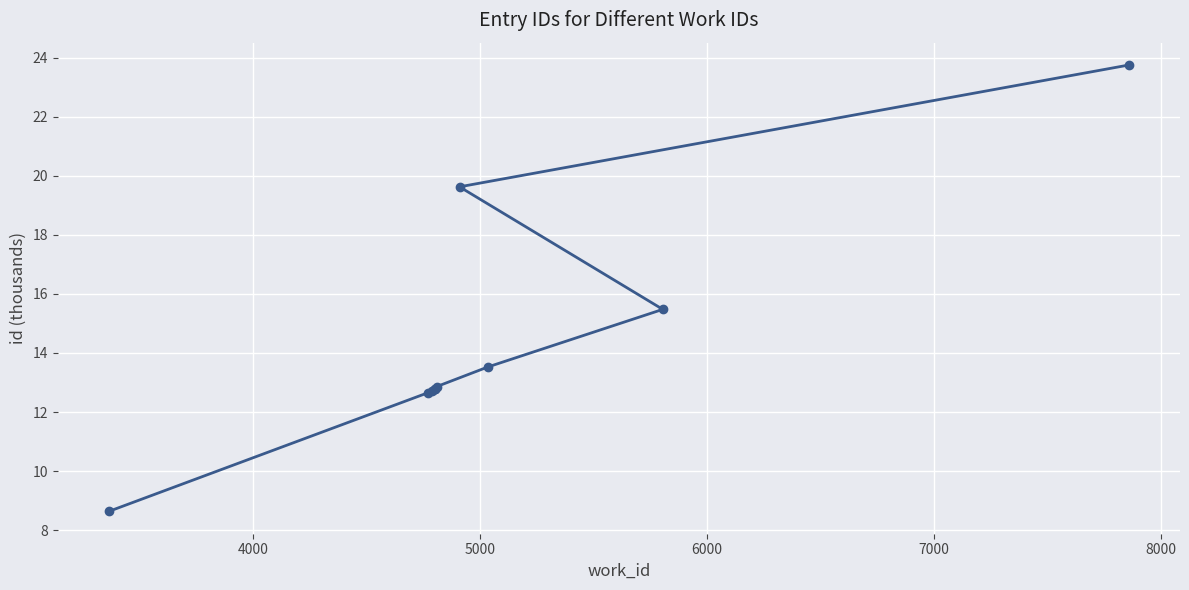

Count the number of values greater than 12.

9